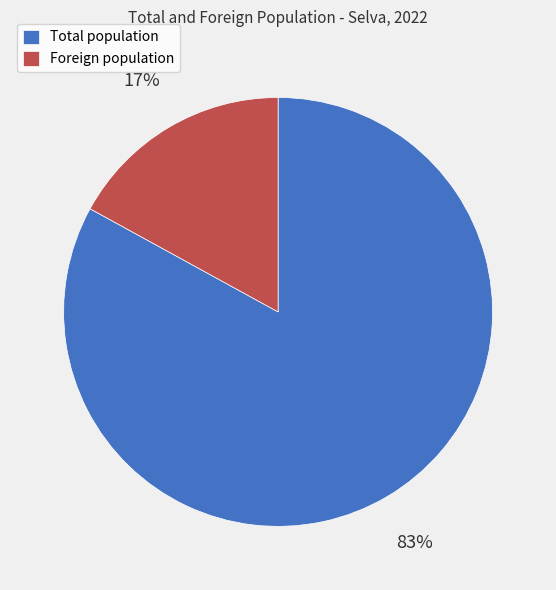

True or false: Foreign population accounts for 17% of the total.

True